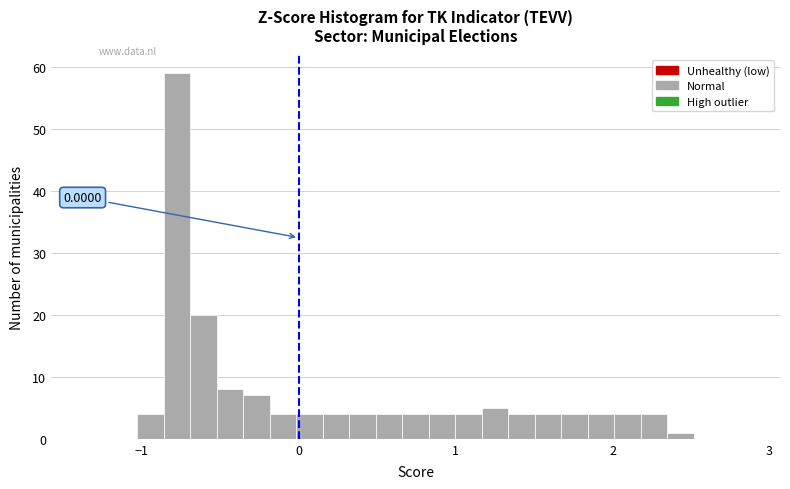

Read against the x-axis, roughly where is the centre of the tallest bar?

-0.8